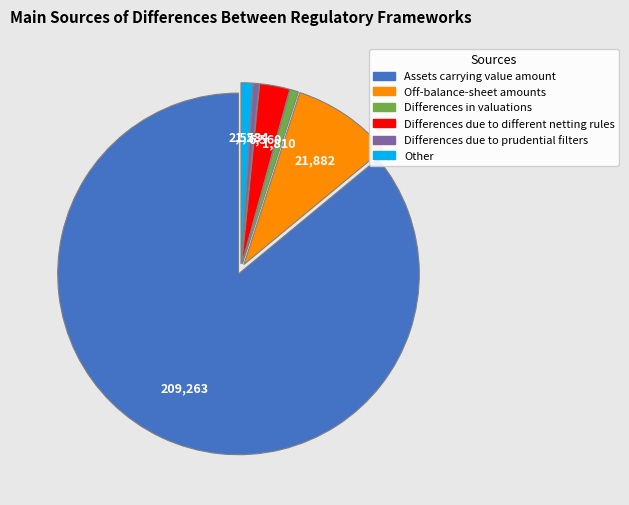

True or false: Differences due to prudential filters accounts for 1% of the total.

True